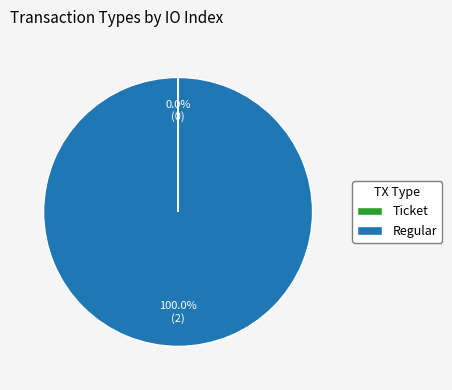

What is the majority slice?

Regular